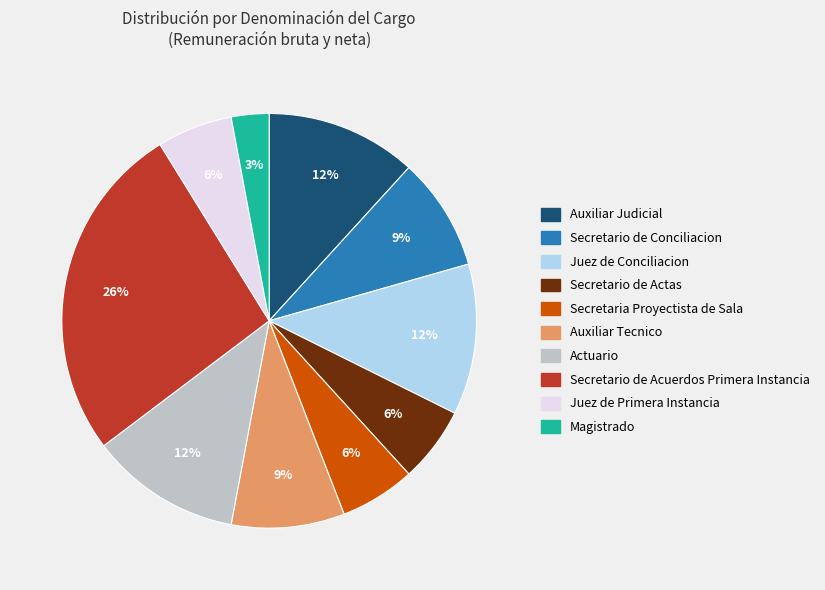

Is there a majority slice in this chart?

No